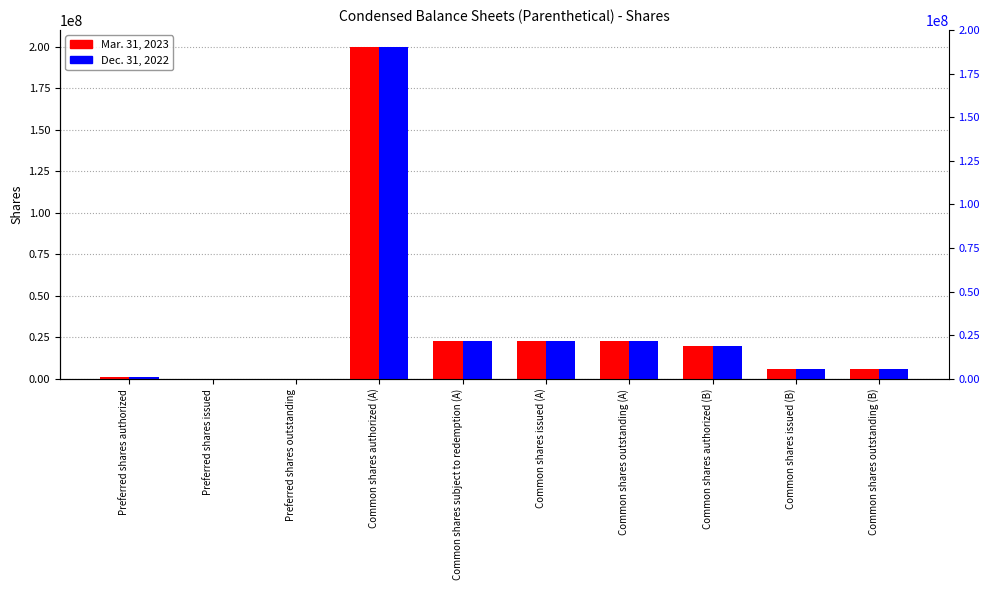

How many bars are there in each group?

2